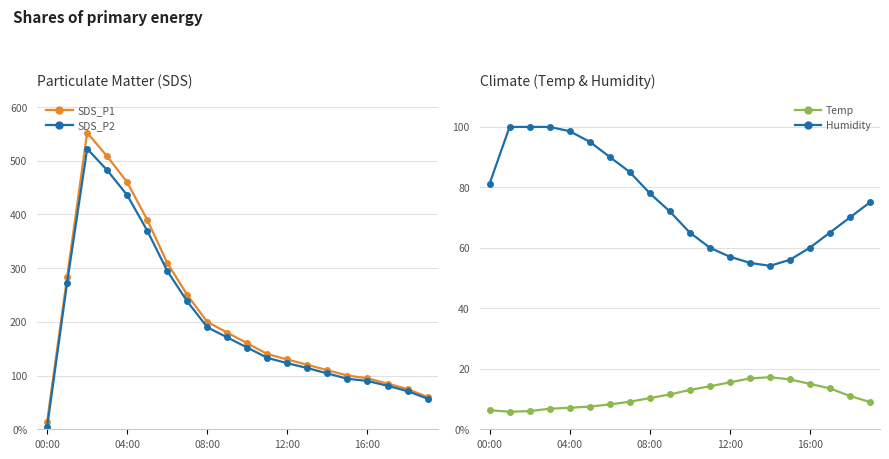

What is the sum of all Humidity values?

1516.3